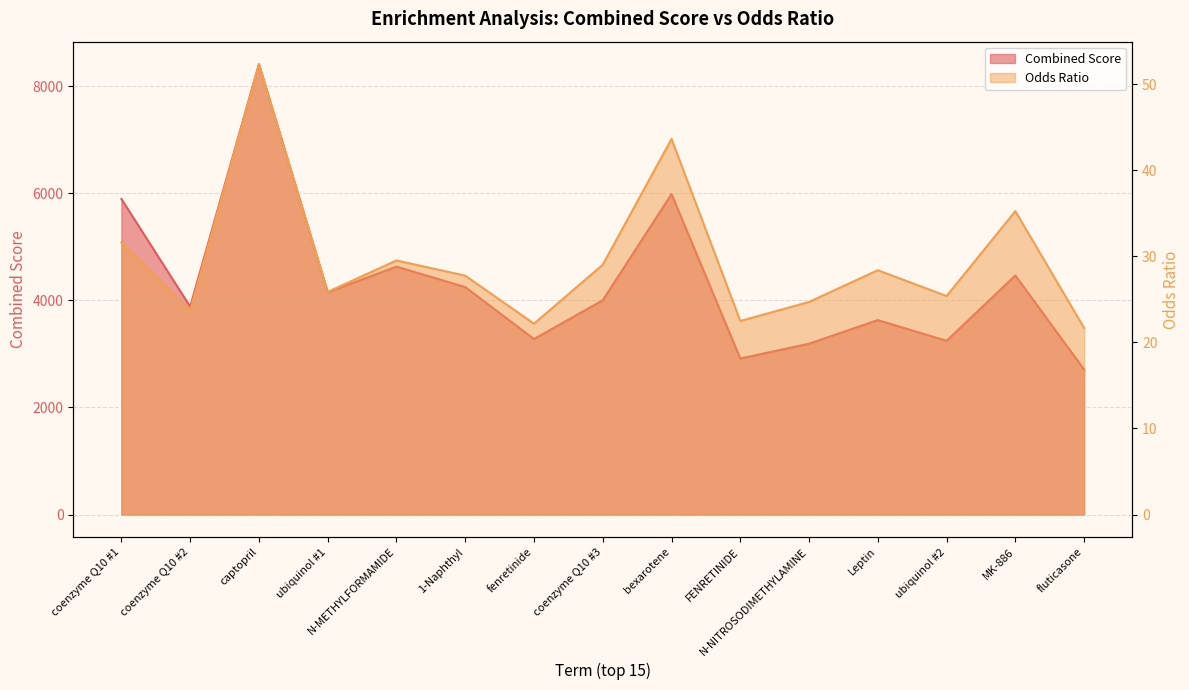

Which category has the highest value across all series?

captopril